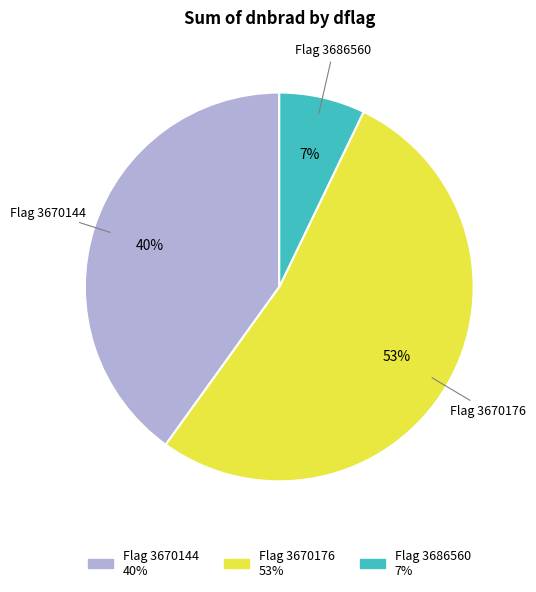

To the nearest percent, what is the average slice percentage?

33%